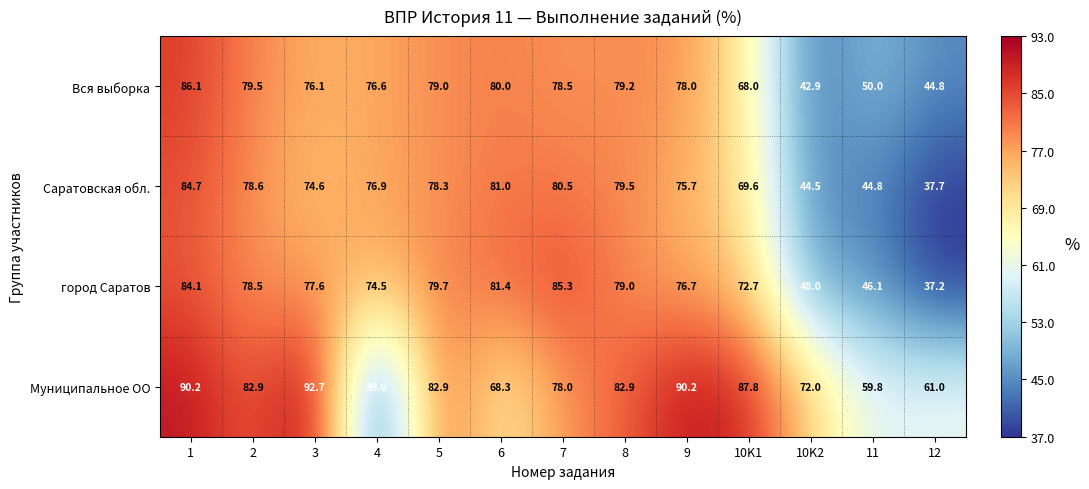

The Муниципальное ОО series shows 136.9 at 2. True or false?

False